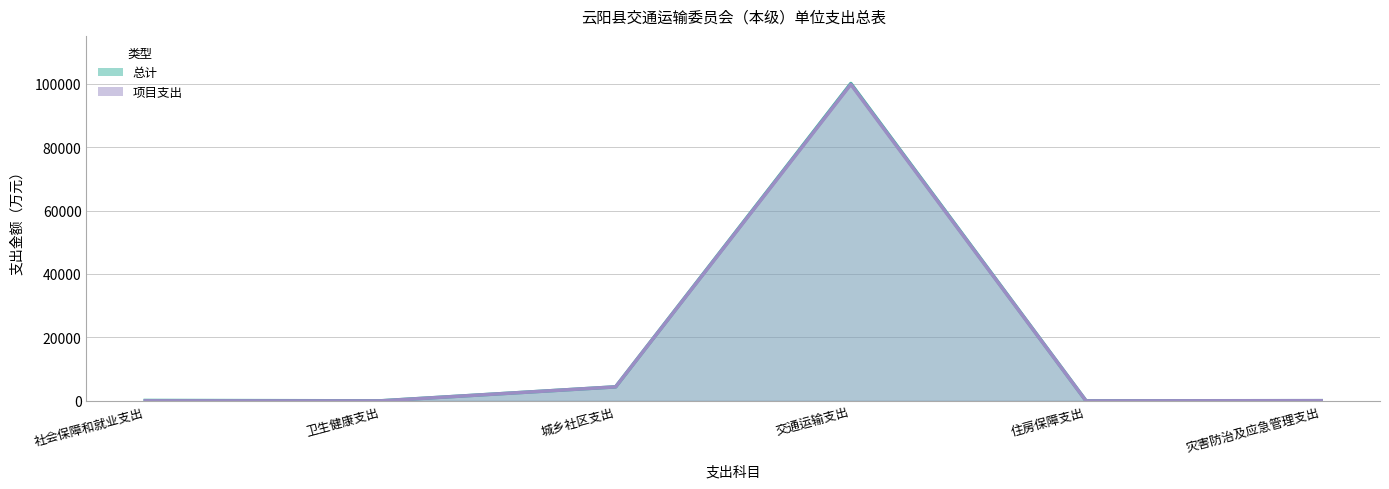

What is the greatest value displayed?

100039.8